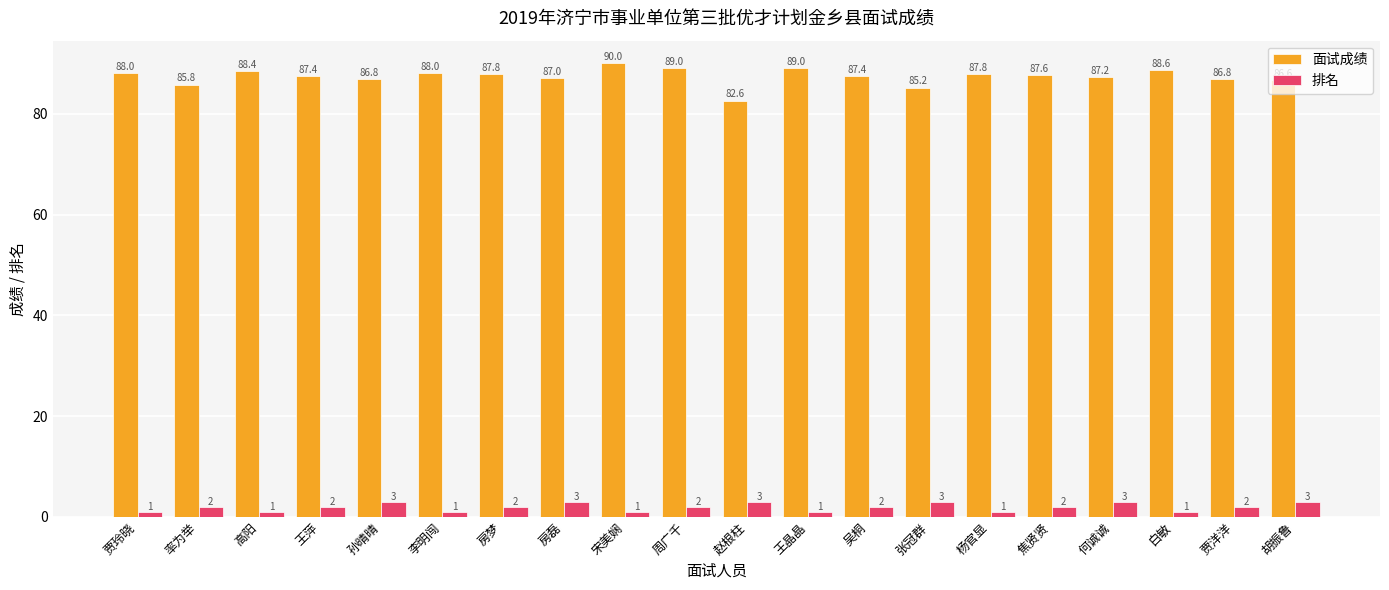

What is the highest value of the 面试成绩 series?

90.0